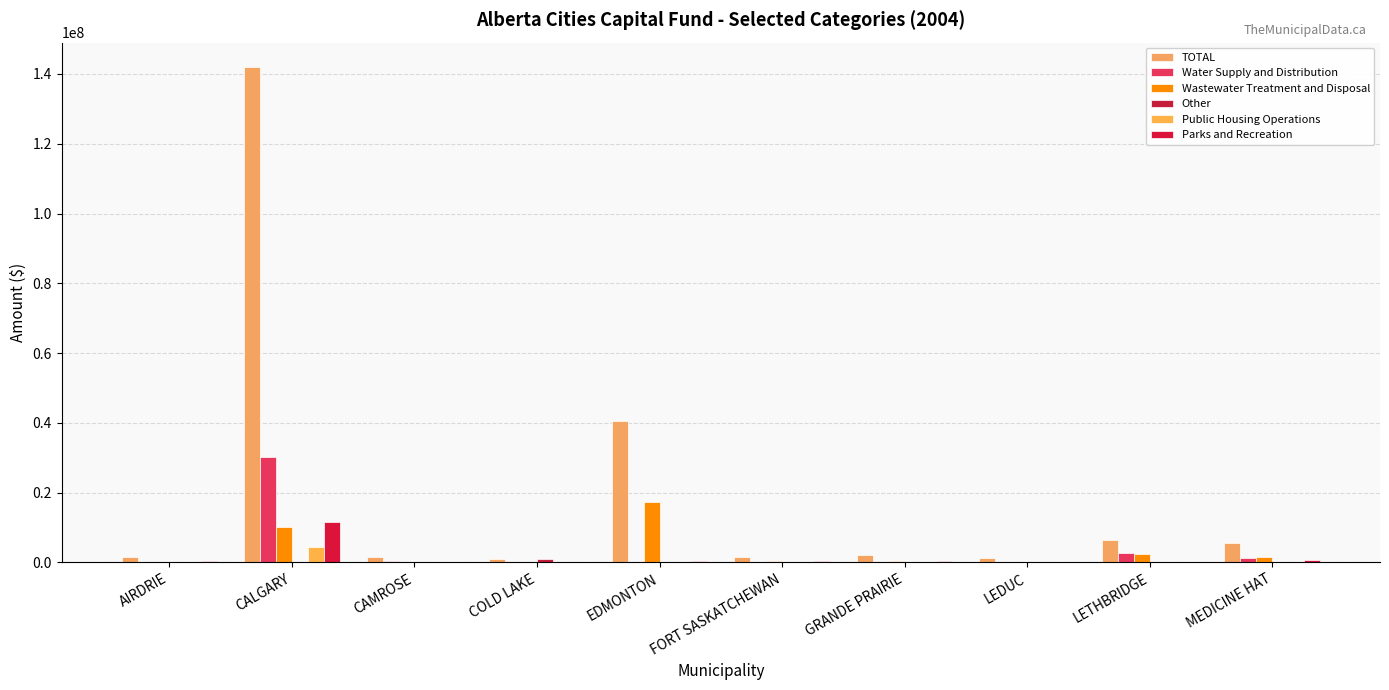

Which series has the largest total across all categories?

TOTAL